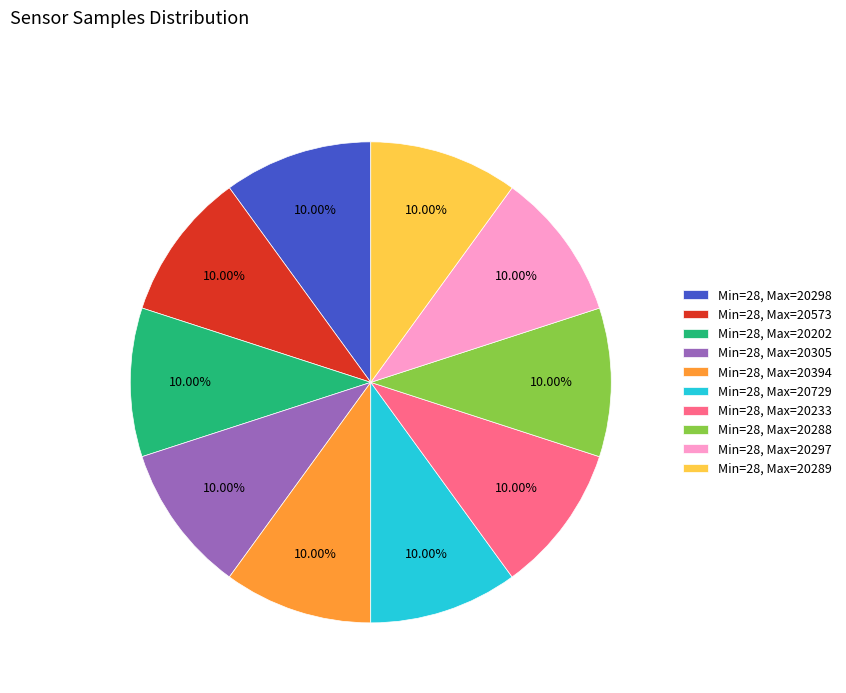

Combined, do Min=28, Max=20305 and Min=28, Max=20573 account for over 50%?

No